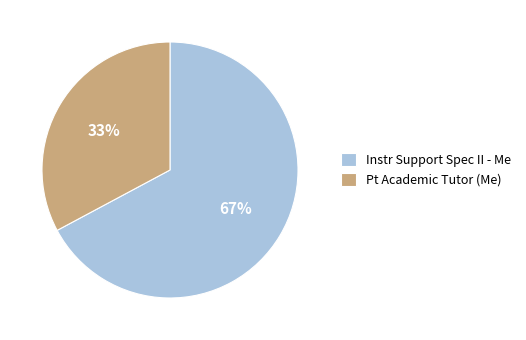

What percentage is the Pt Academic Tutor (Me) slice, to the nearest percent?

33%